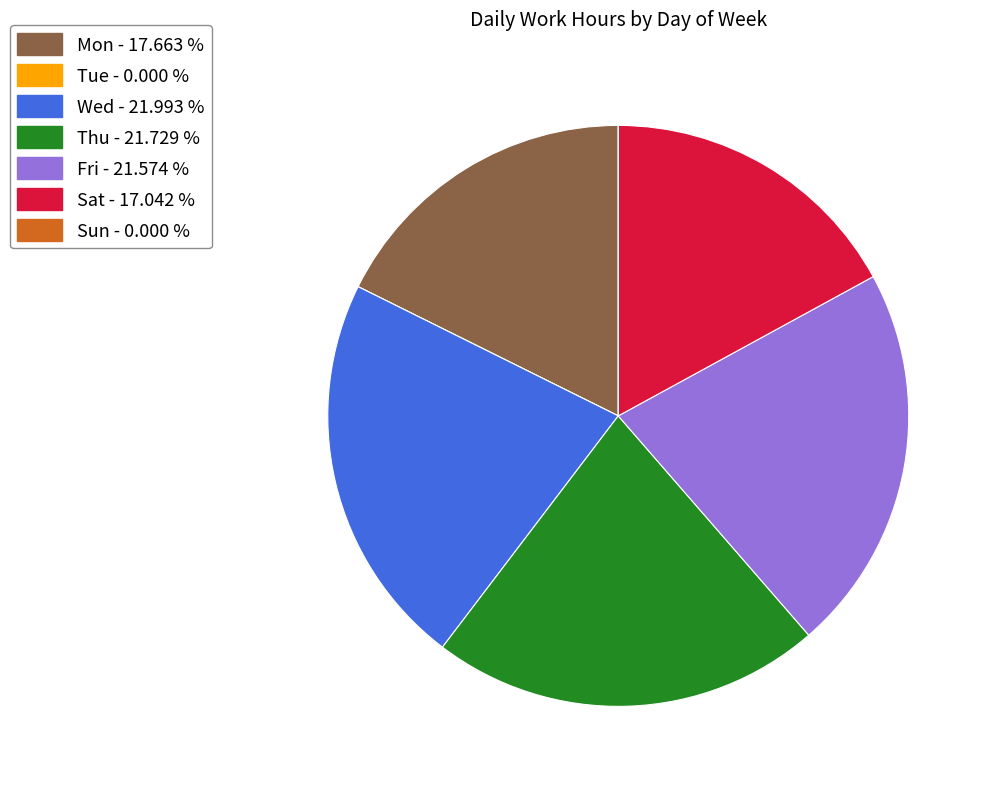

Do Sat and Mon together represent more than half of the pie?

No